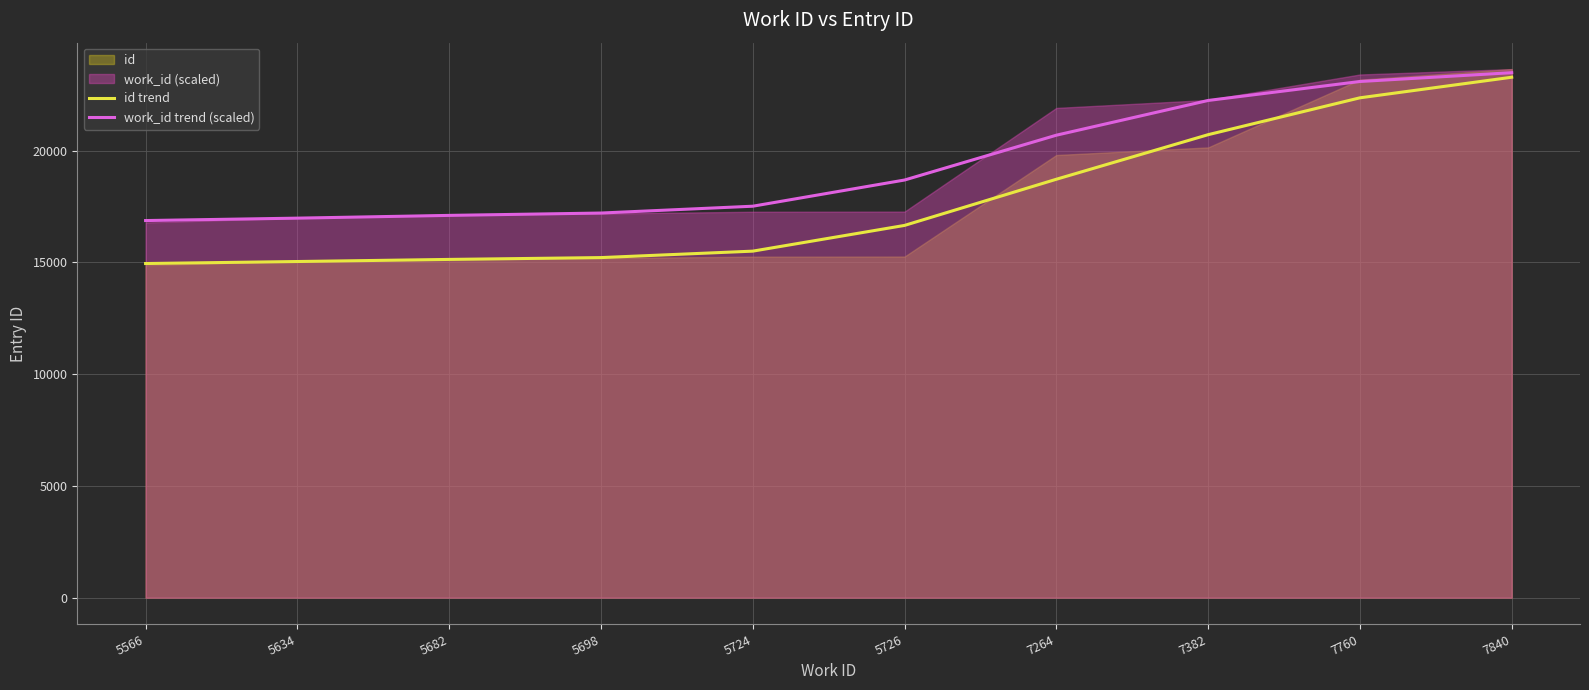

The value of work_id trend (scaled) at 7760 is 23091.3. True or false?

True